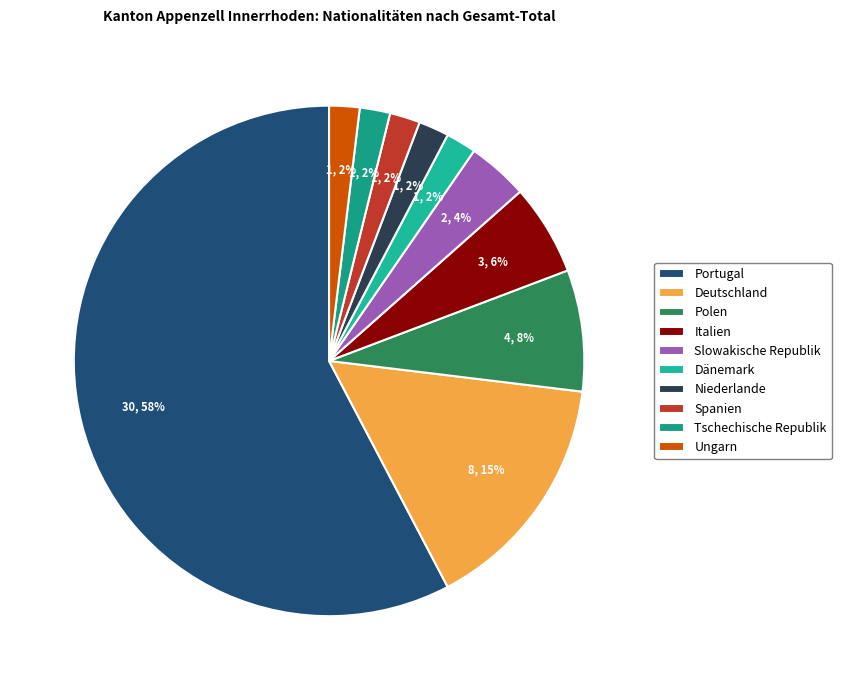

Which has a higher value, Niederlande or Spanien?

Niederlande